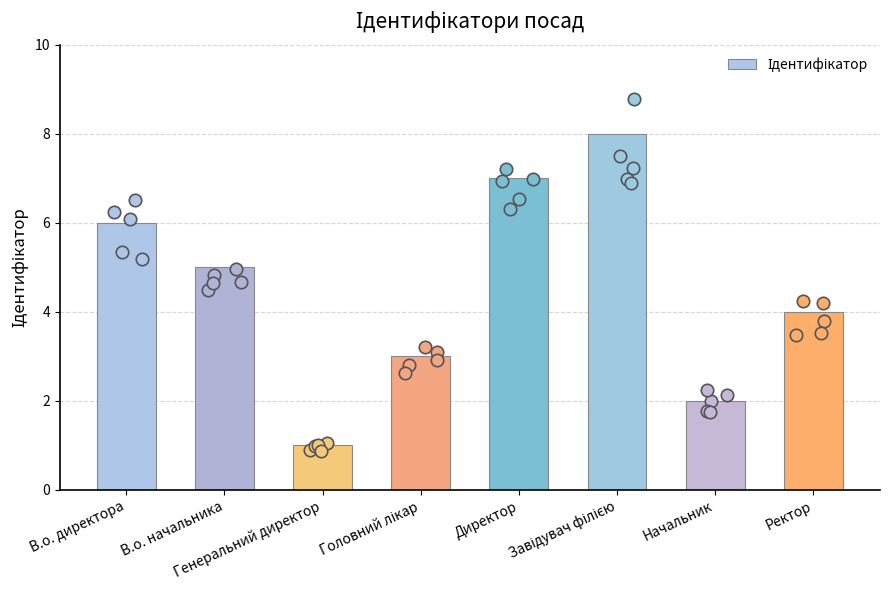

Approximately how many times larger is the value at Ректор compared to Начальник?

2.0